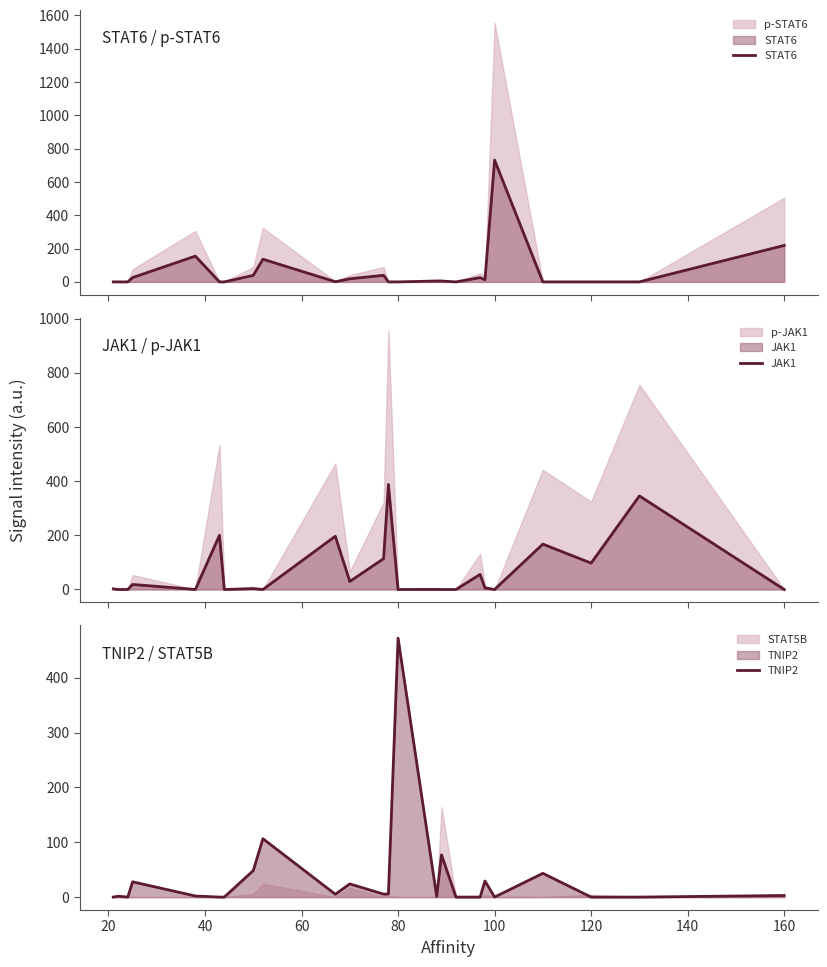

How many categories are shown in the chart?

24